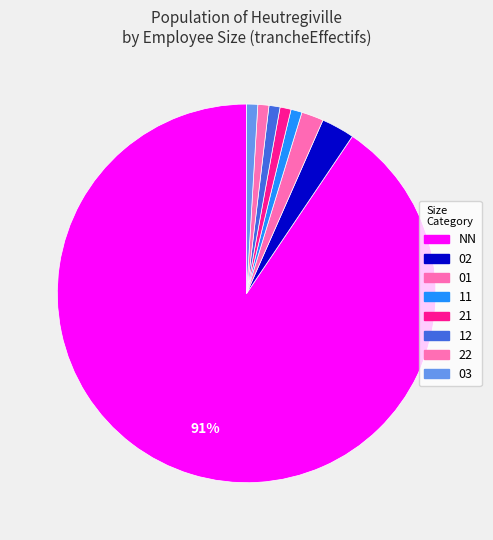

How many slices are in this pie chart?

8